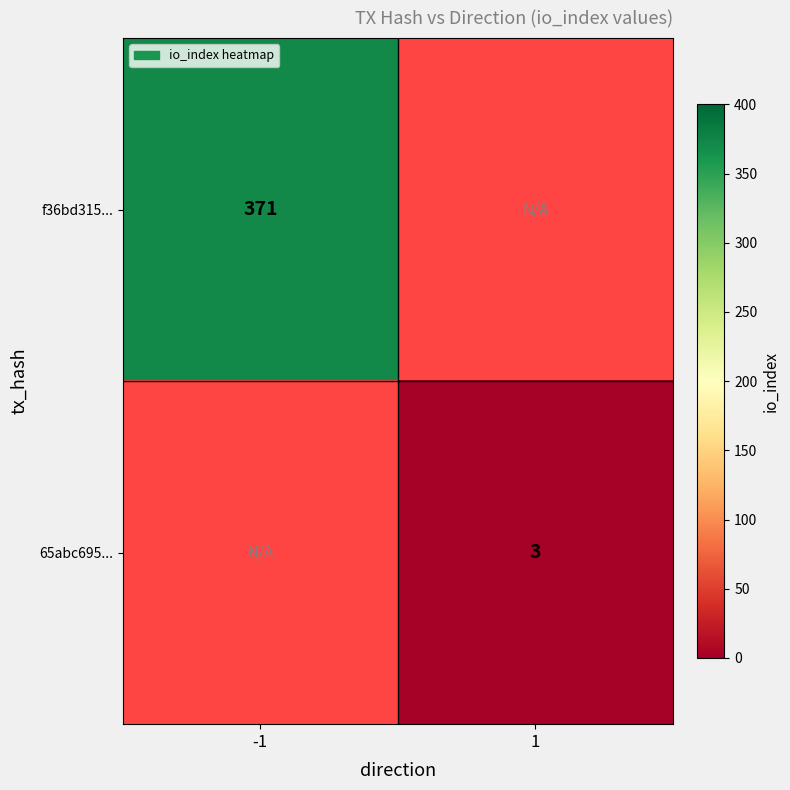

The f36bd315... series shows 647.8 at -1. True or false?

False